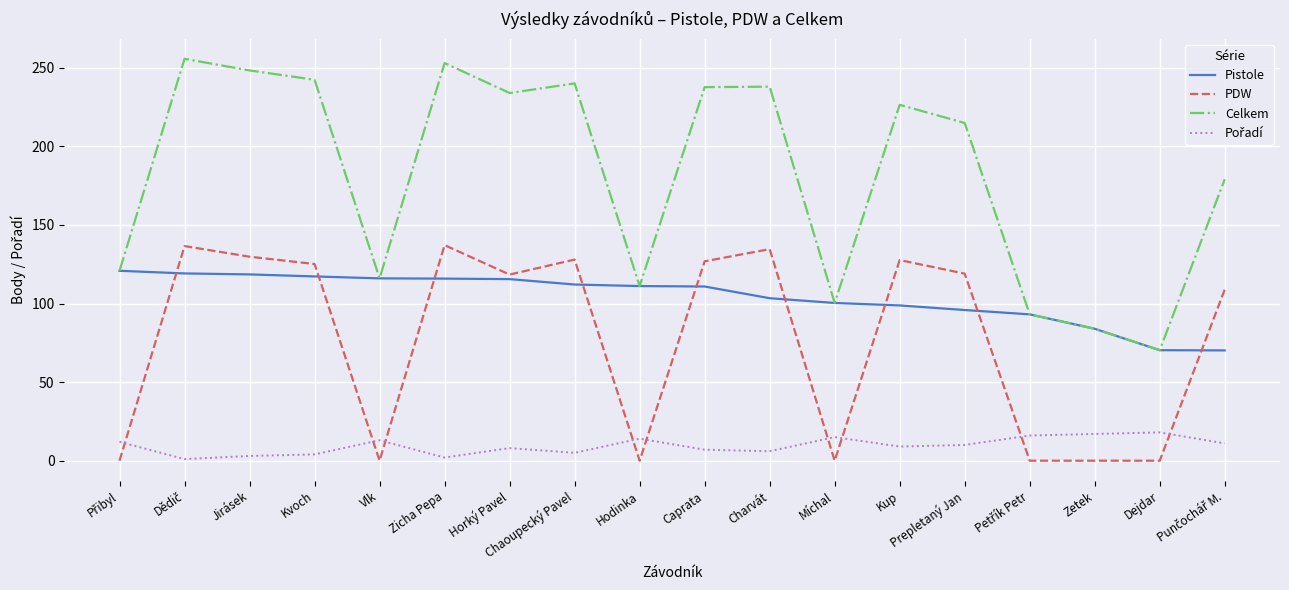

Which series has the largest range (max minus min)?

Celkem